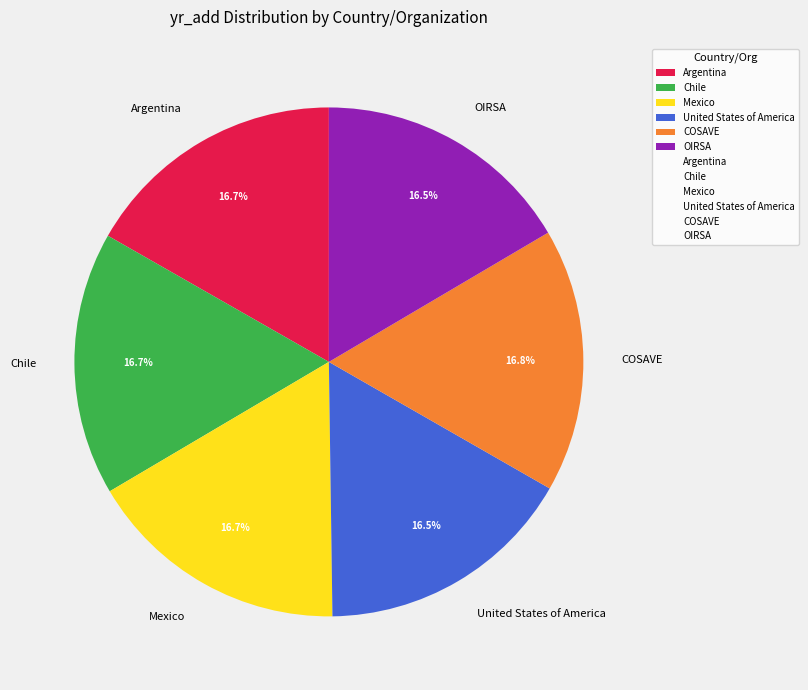

Count the number of slices in the pie.

6